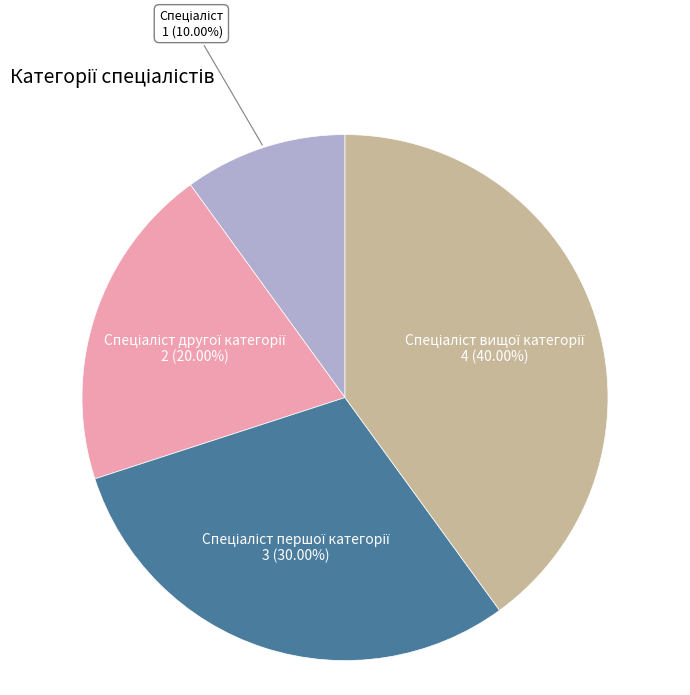

Is there a majority slice in this chart?

No